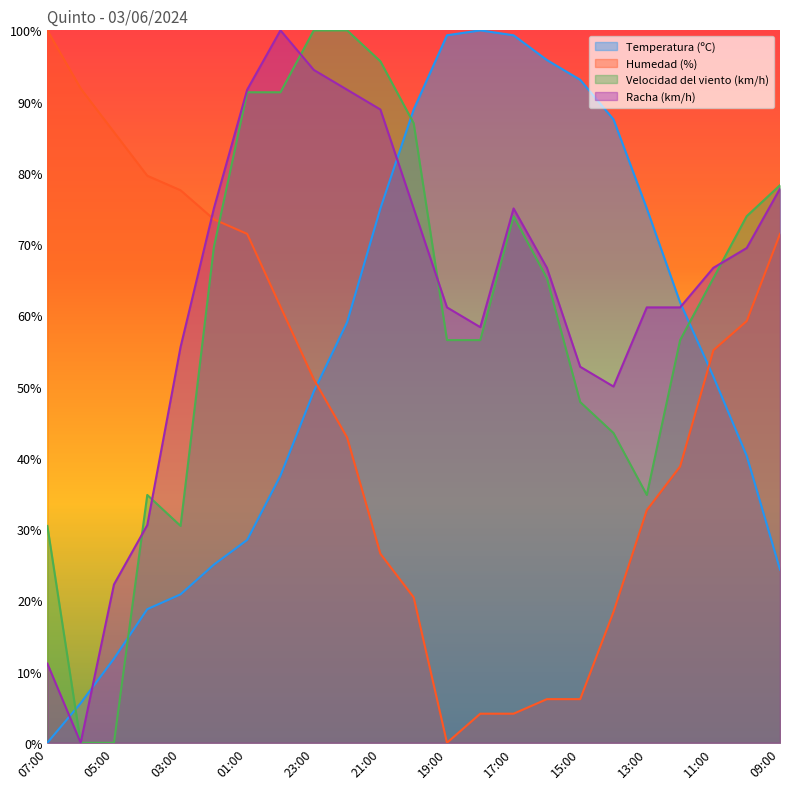

What is the value of the Racha (km/h) point at the 16th from the left?

66.7